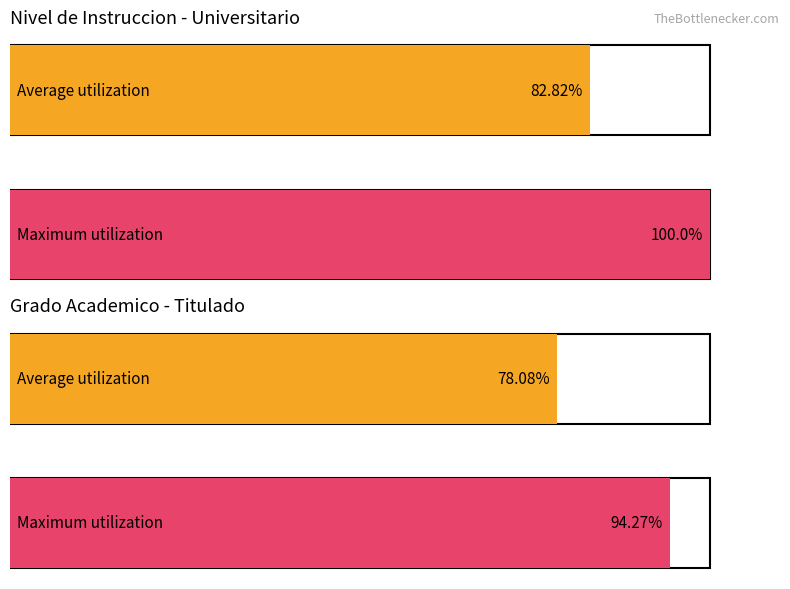

What is the average value of the Average utilization series?

80.4